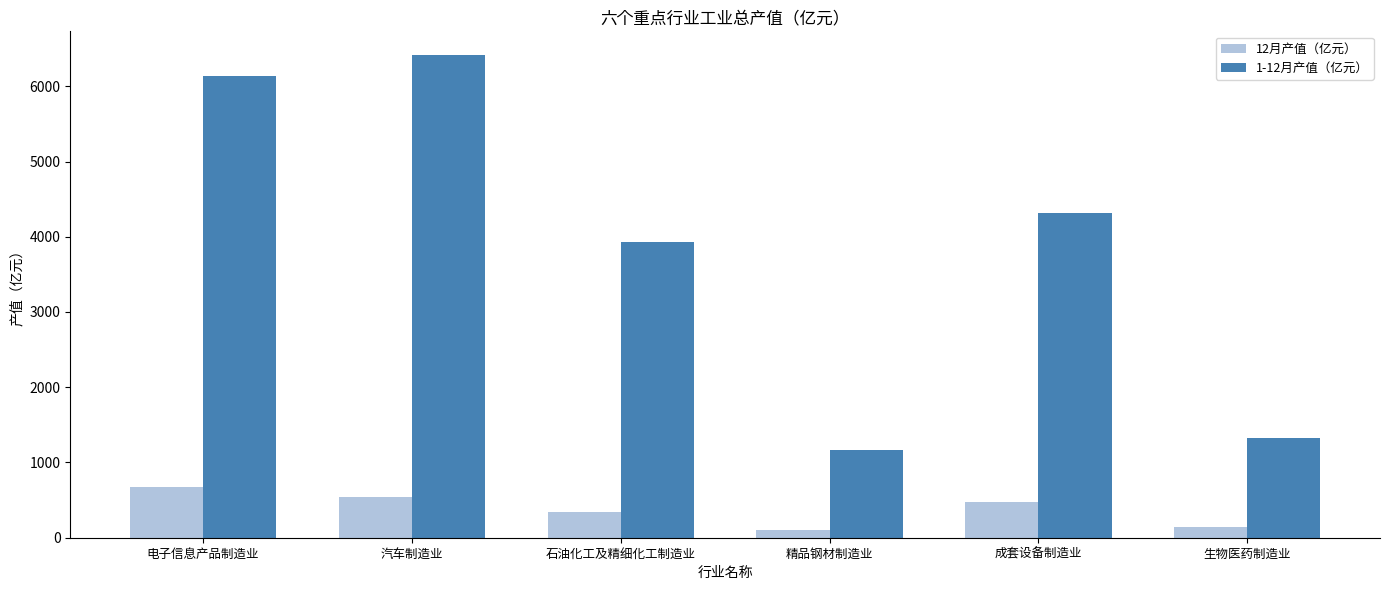

What is the difference between the maximum and minimum values in the 1-12月产值（亿元） series?

5239.7